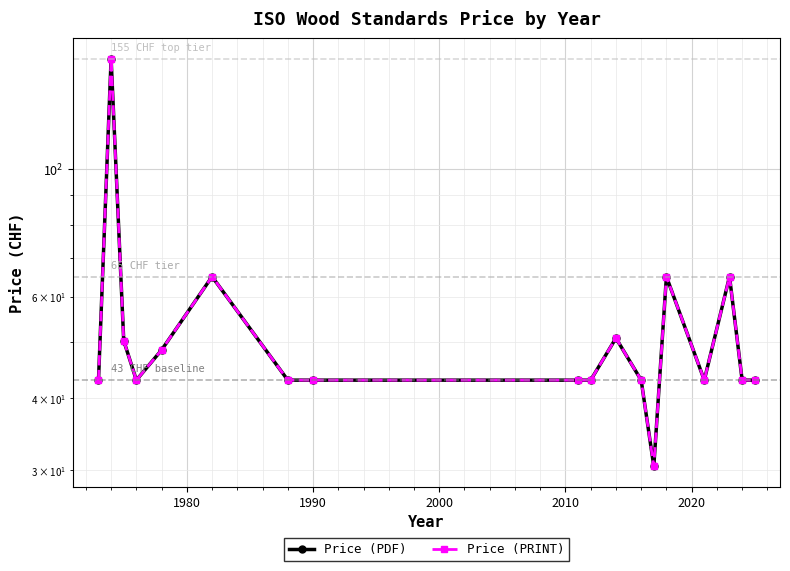

How many lines are shown in the chart?

2